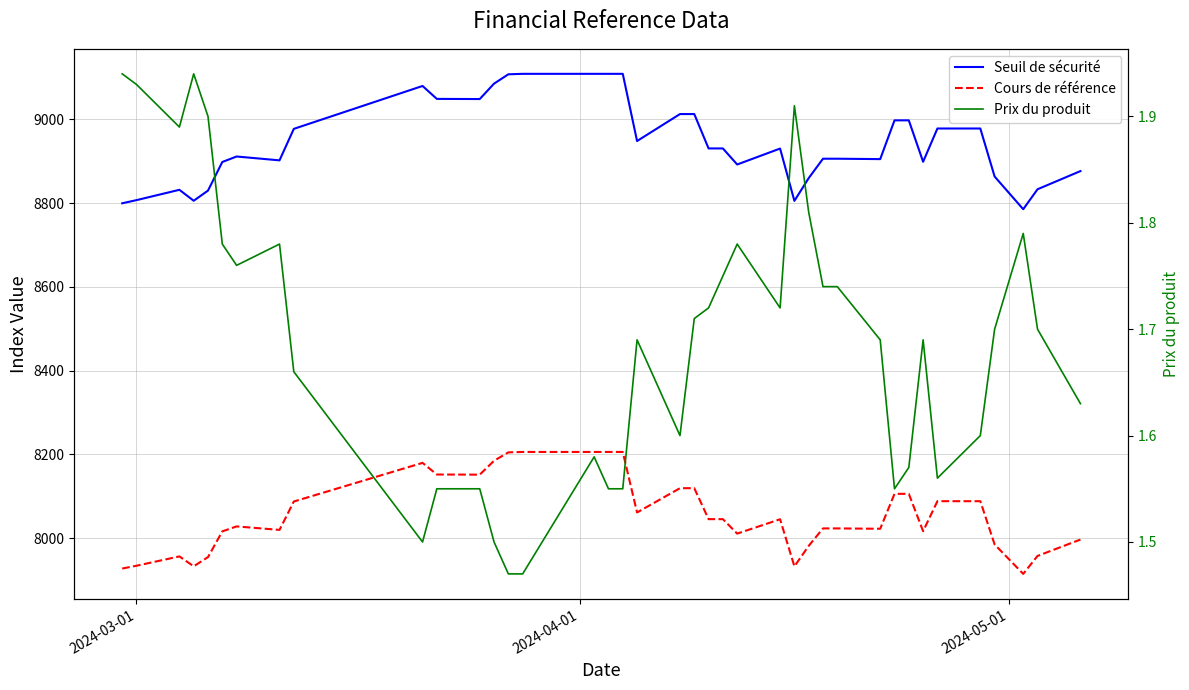

In Prix du produit, how many points are higher than both neighbors (excluding endpoints)?

8